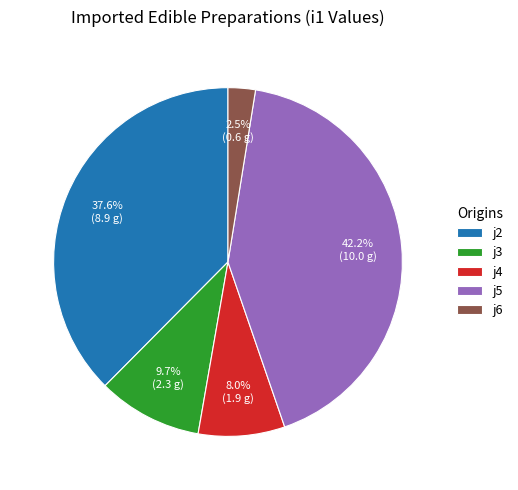

To the nearest percent, what is the difference between the largest and smallest slice percentages?

40%